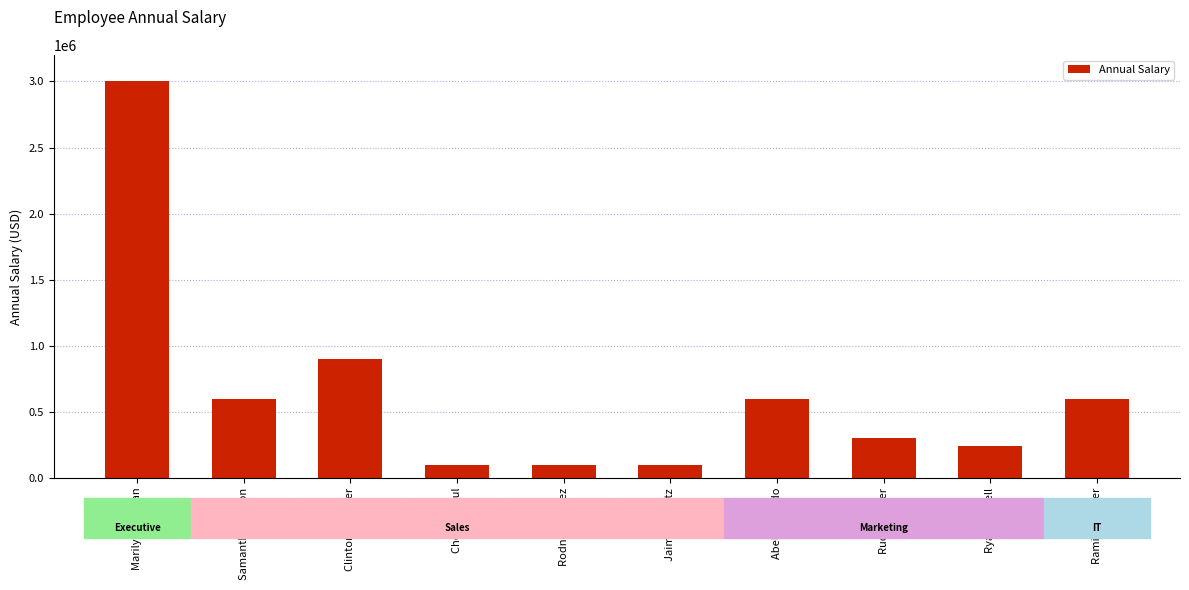

At which category does the chart reach its peak across all series?

Marilyn Pittman